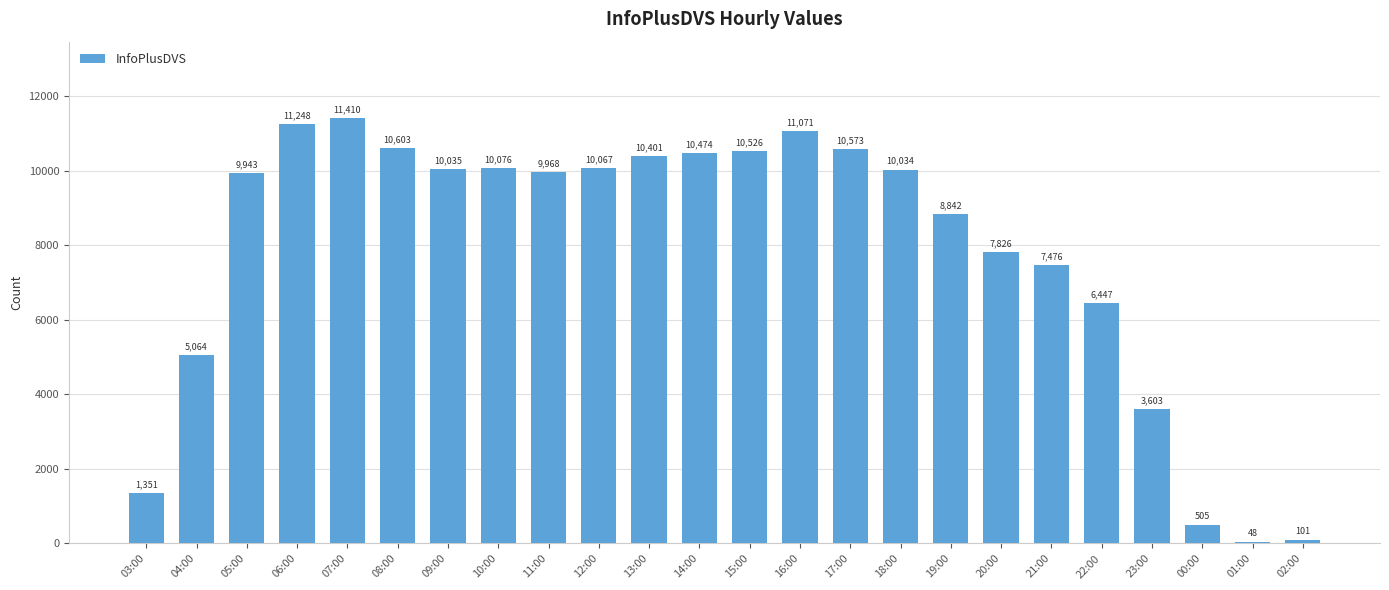

List the labels in order of value, largest first.

07:00, 06:00, 16:00, 08:00, 17:00, 15:00, 14:00, 13:00, 10:00, 12:00, 09:00, 18:00, 11:00, 05:00, 19:00, 20:00, 21:00, 22:00, 04:00, 23:00, 03:00, 00:00, 02:00, 01:00